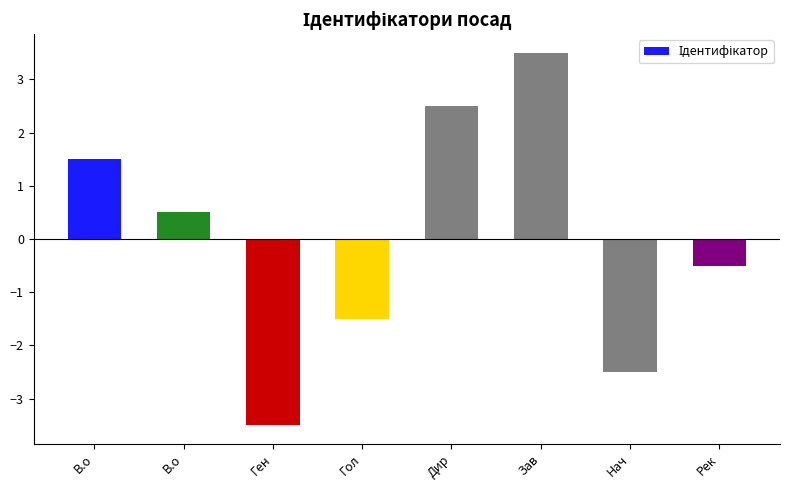

Rank the categories by value from lowest to highest.

Ген, Нач, Гол, Рек, В.о, В.о, Дир, Зав